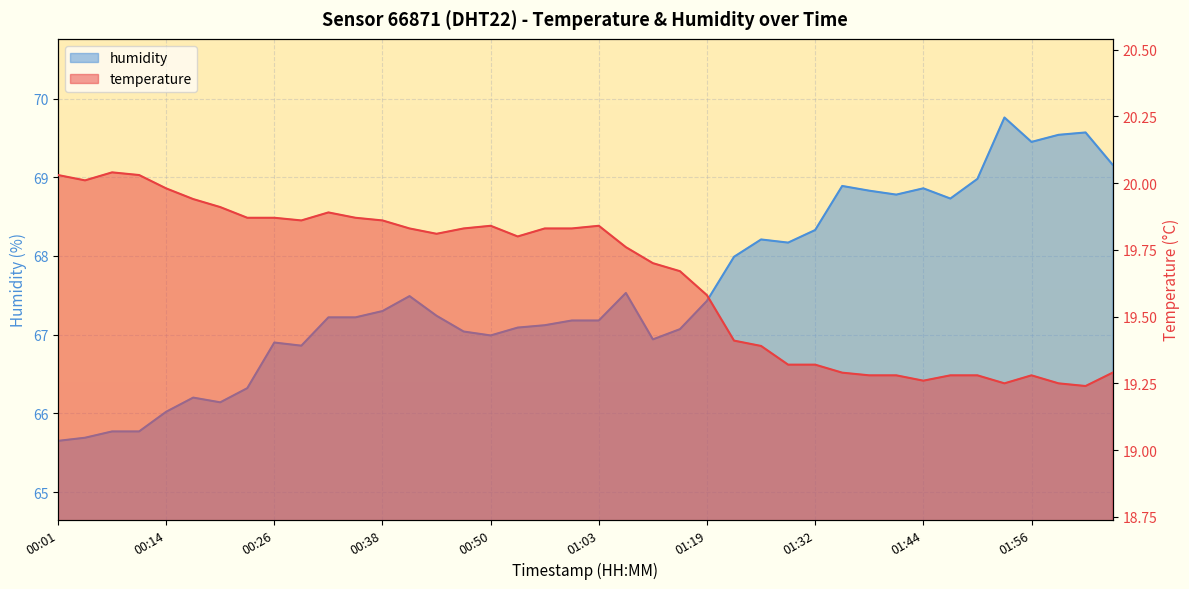

What is the approximate value of humidity at 00:01?

65.7